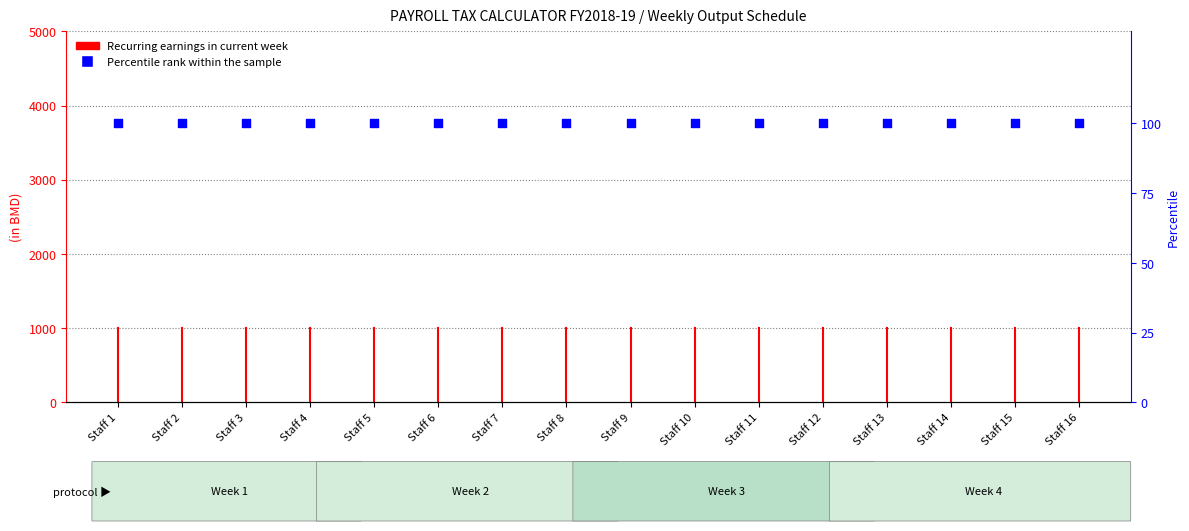

At how many categories does at least one series exceed 14?

16